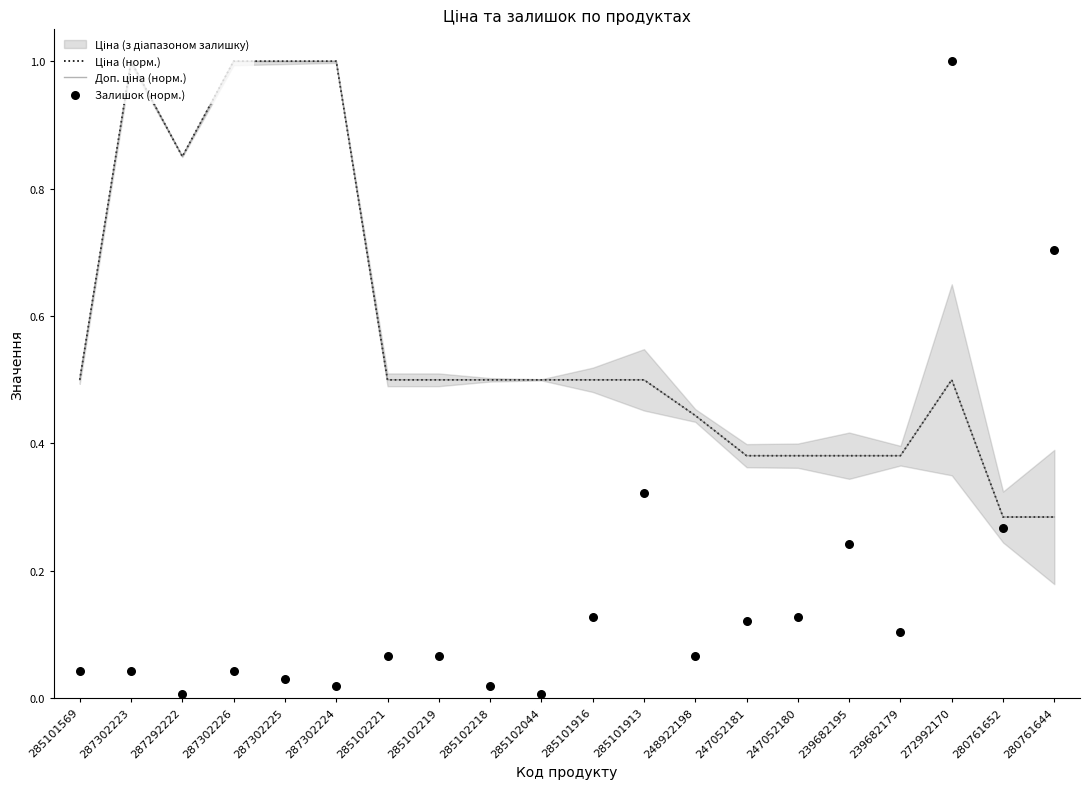

Which series has the largest total across all categories?

Ціна (норм.)